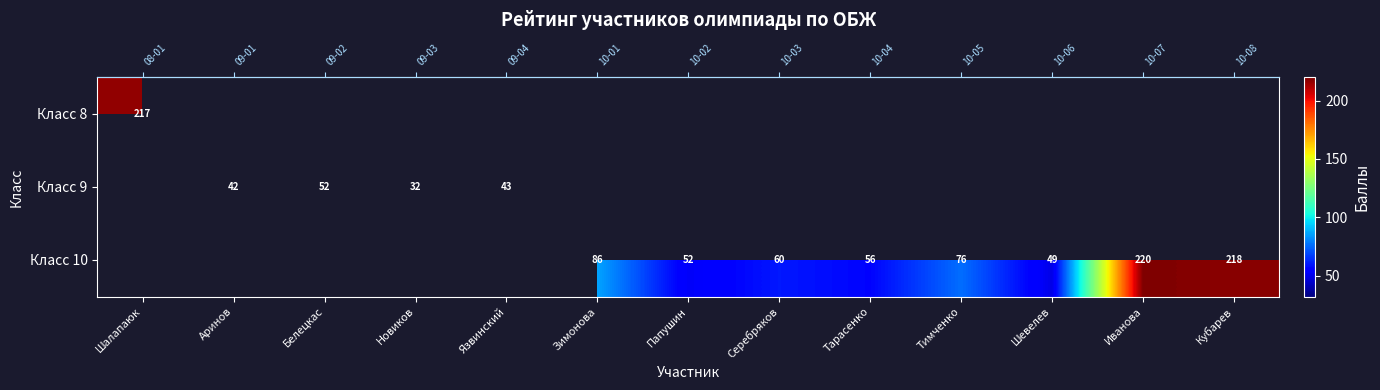

Which label corresponds to the largest value in the chart?

Иванова